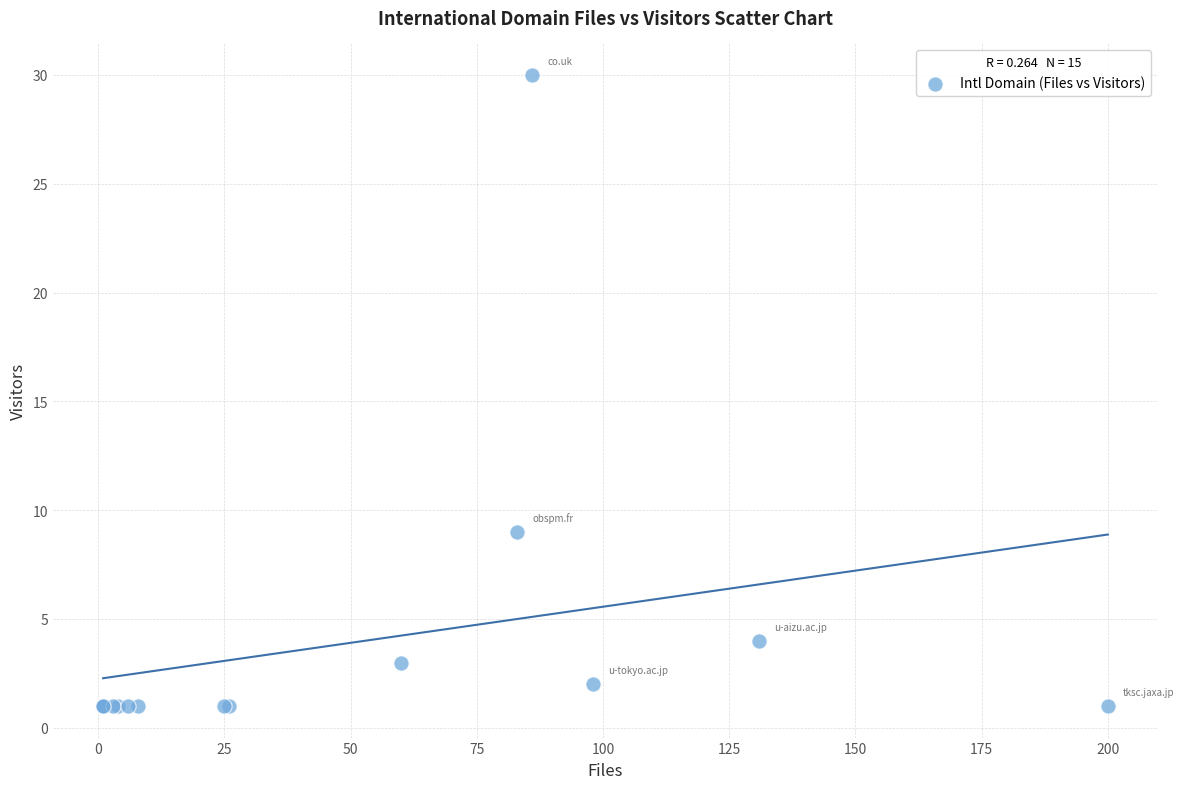

What Y value in the scatter plot is closest to 15?

9